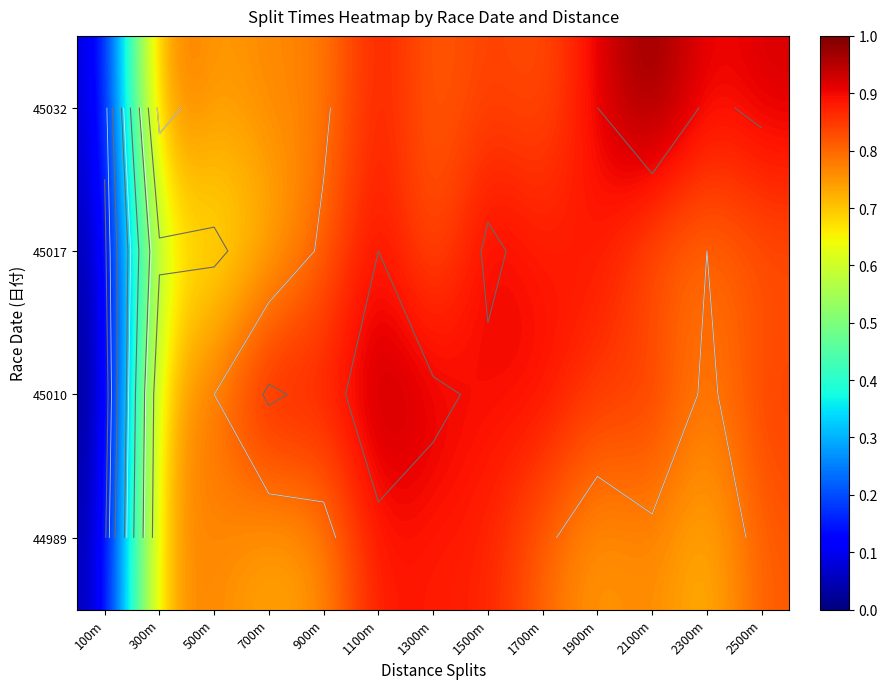

How many distinct data groups are displayed?

4